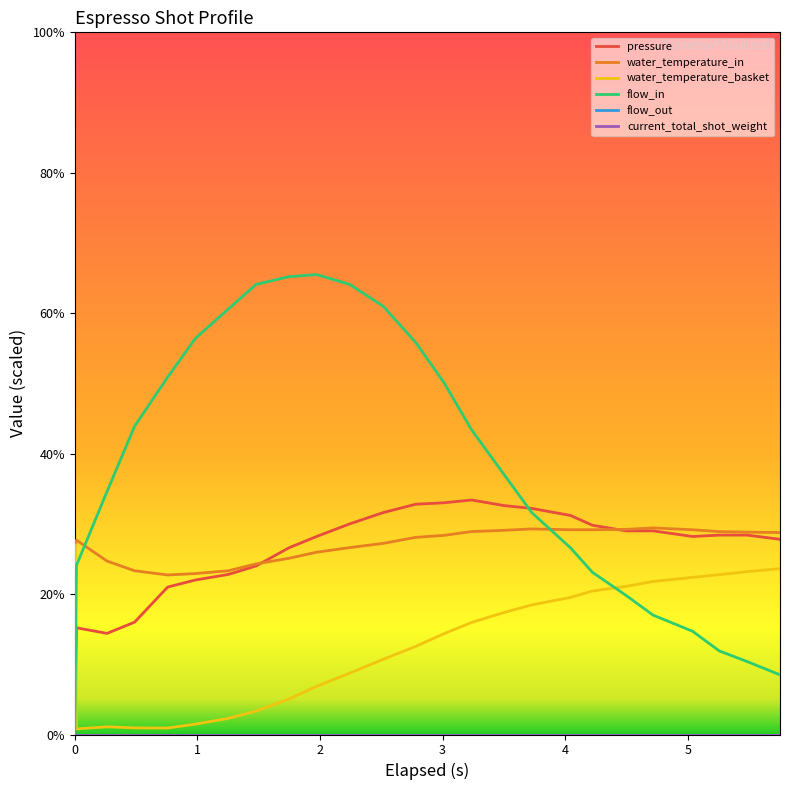

At which category does pressure reach its first local valley?

2